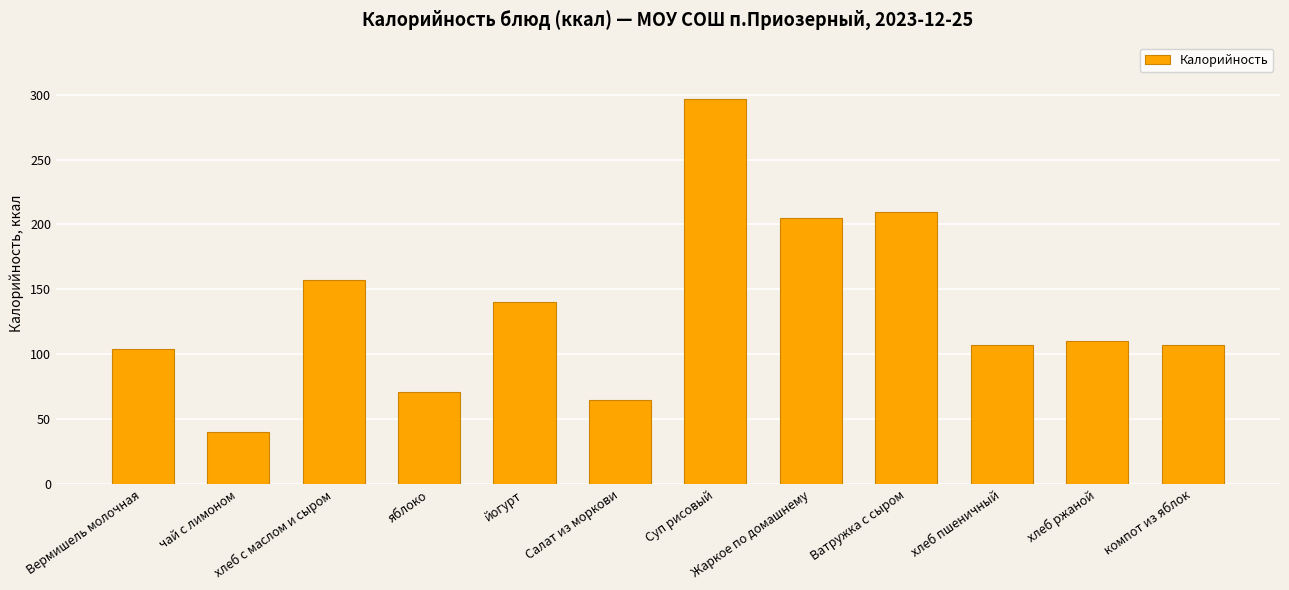

Is it true that the value at Салат из моркови is 112.1?

False